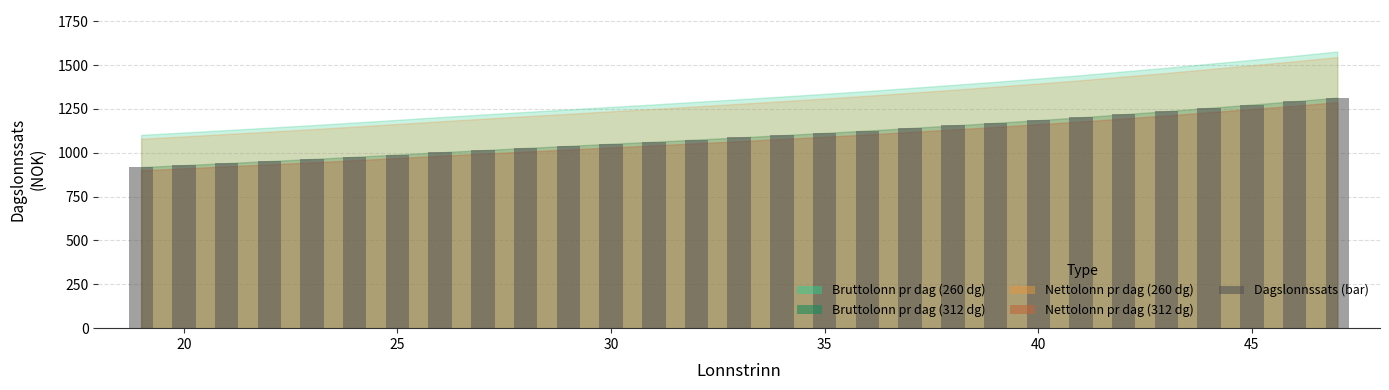

What is the value of the 7th bar from the left?

990.1